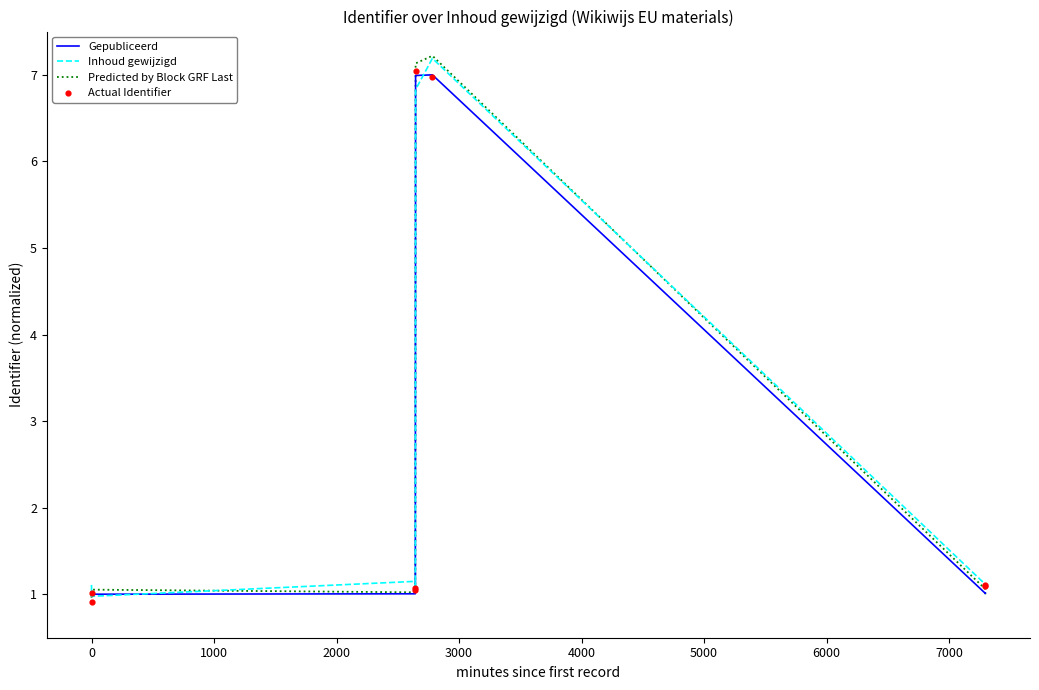

Which series has the largest total across all categories?

Predicted by Block GRF Last